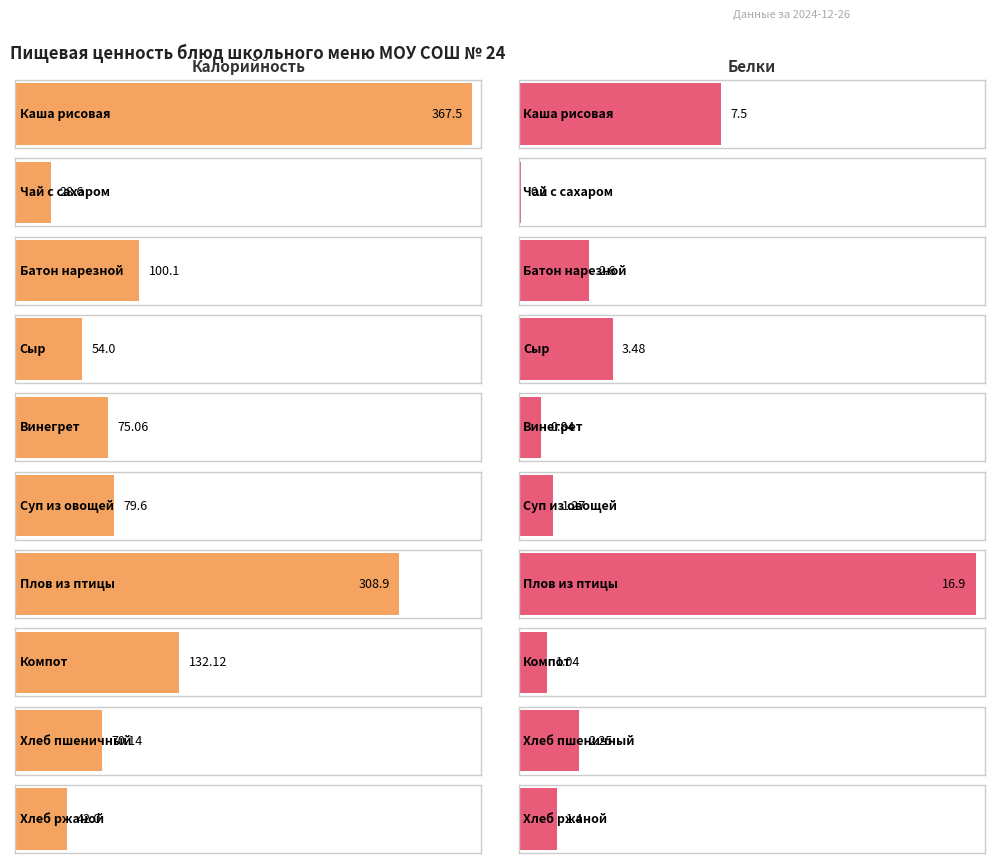

Which series has the largest range (max minus min)?

Калорийность